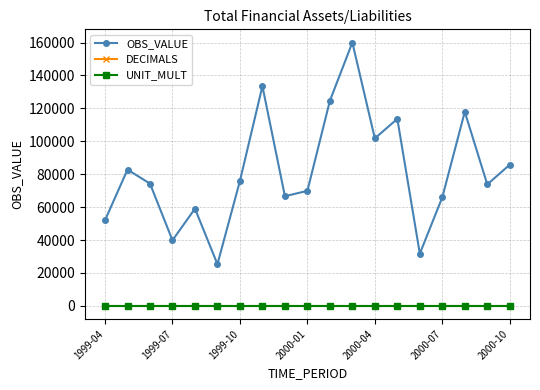

True or false: UNIT_MULT and OBS_VALUE intersect in this chart.

False